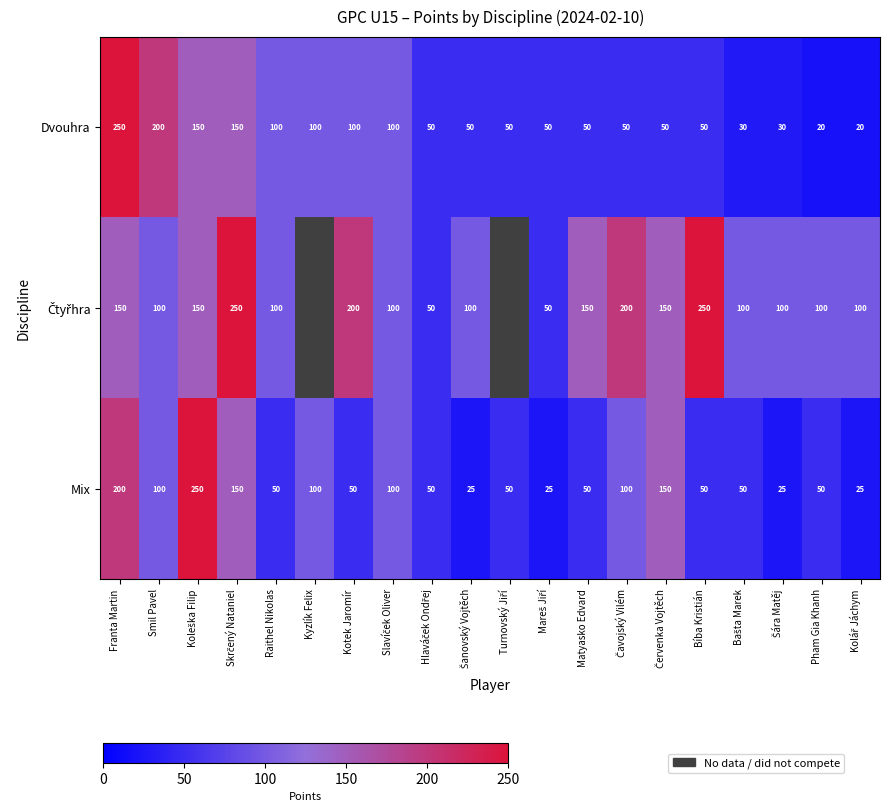

Is it true that Mix equals 90.8 at Červenka Vojtěch?

False